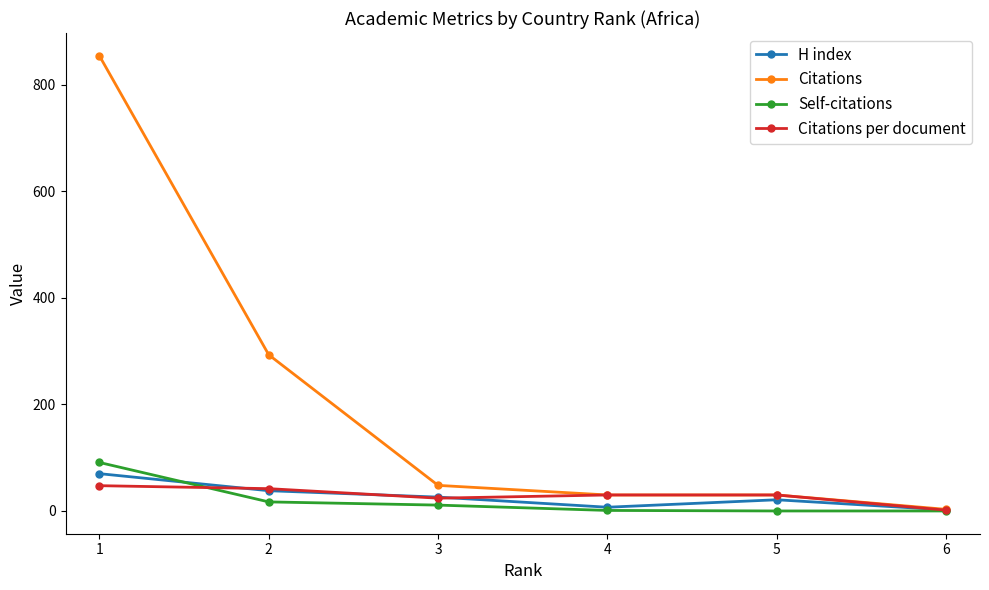

What is the spread (max minus min) of values at 1?

806.6